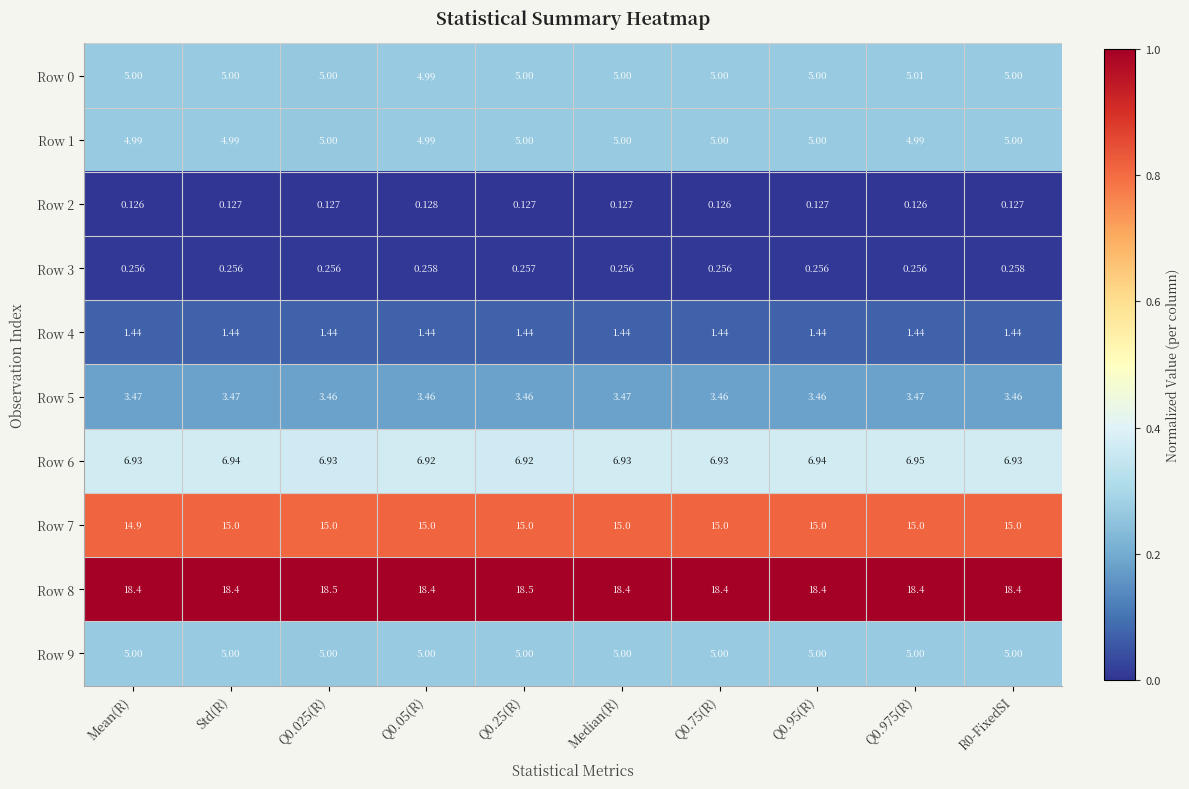

Is the value of Row 2 at Median(R) greater than the value of Row 9 at R0-FixedSI?

No